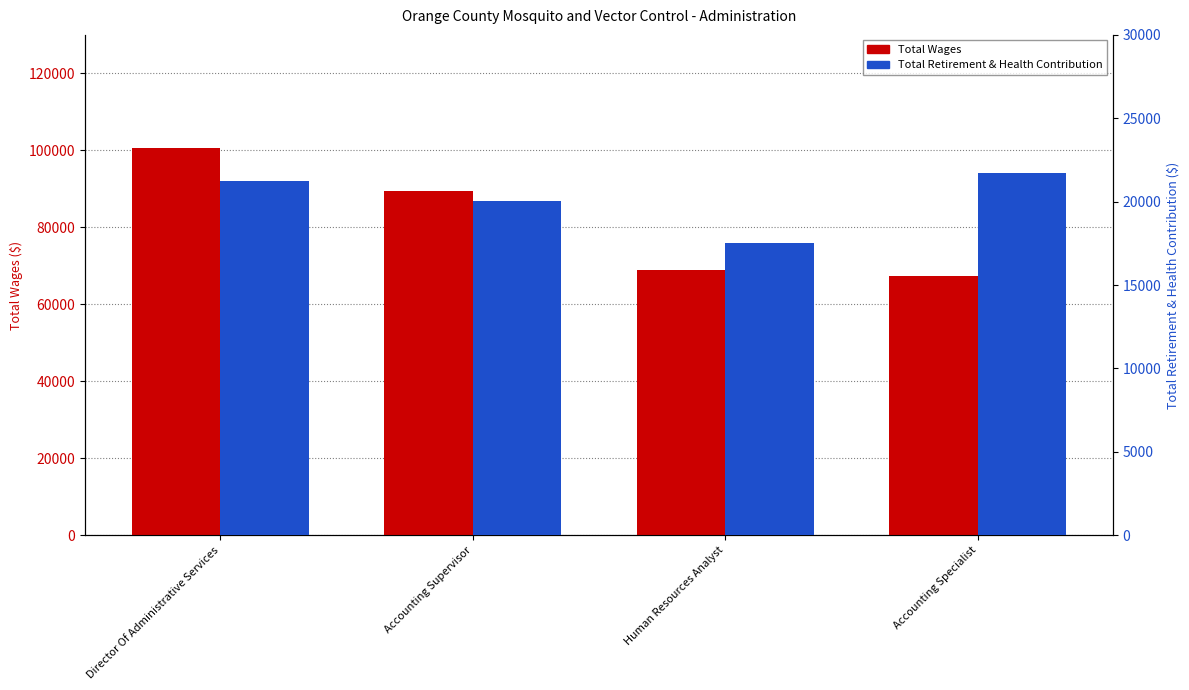

What is the difference between the maximum and second lowest values in the Total Wages series?

31926